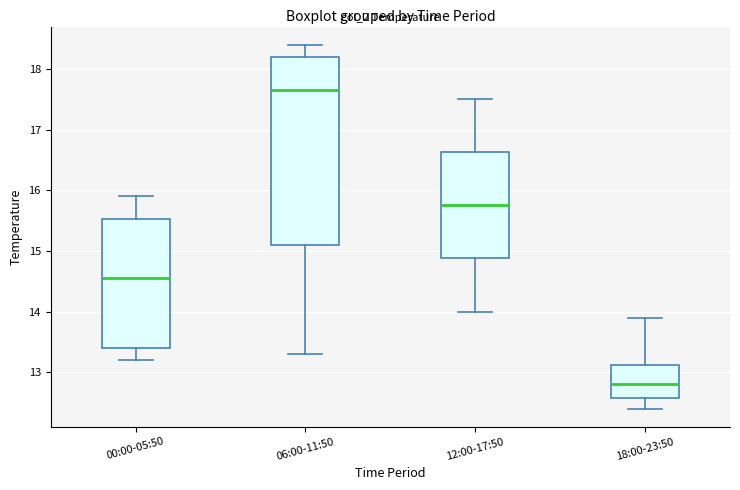

Which box is the tallest, from its lower edge to its upper edge?

06:00-11:50